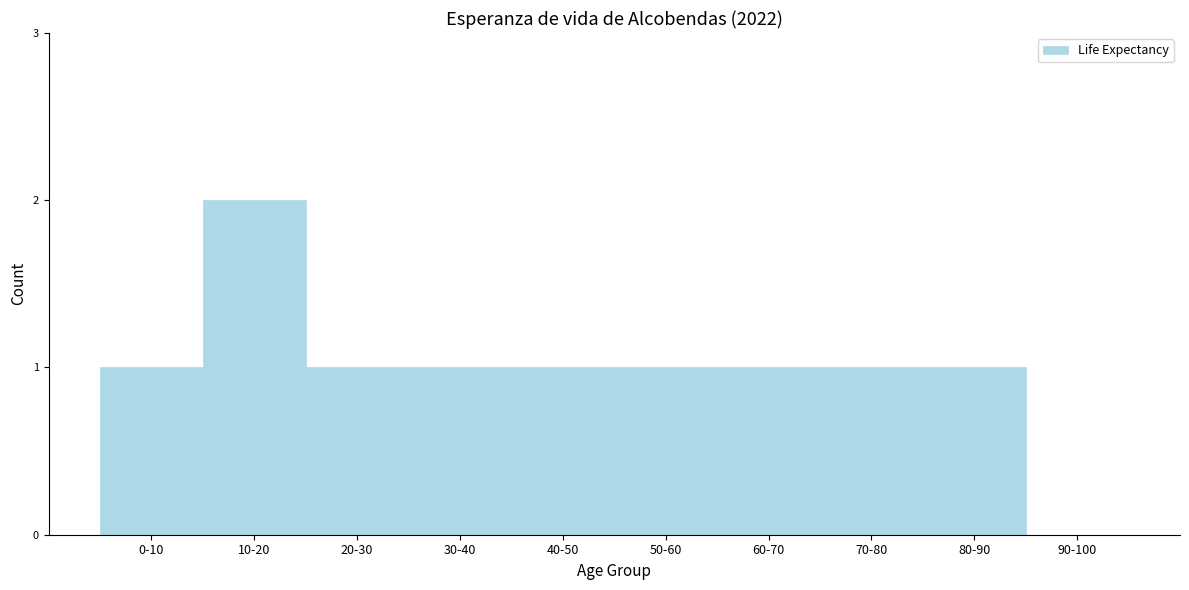

Reading left to right, list all the values displayed in this chart.

0-10=1	10-20=2	20-30=1	30-40=1	40-50=1	50-60=1	60-70=1	70-80=1	80-90=1	90-100=0